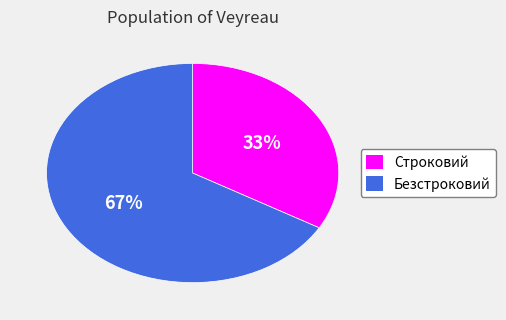

How many slices are in this pie chart?

2